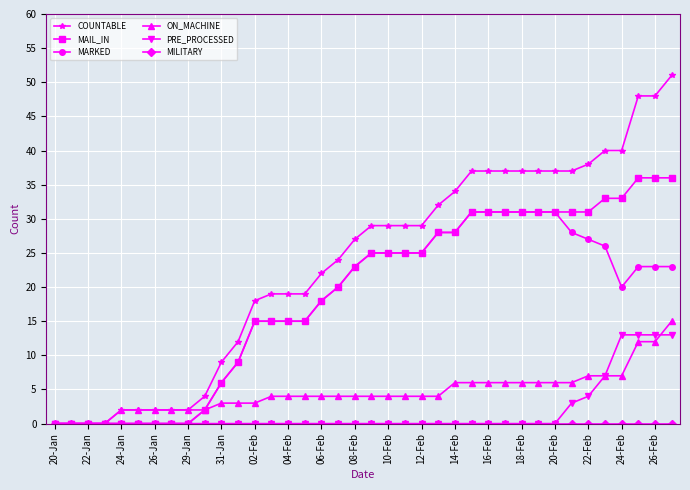

Count the number of data series in this chart.

6